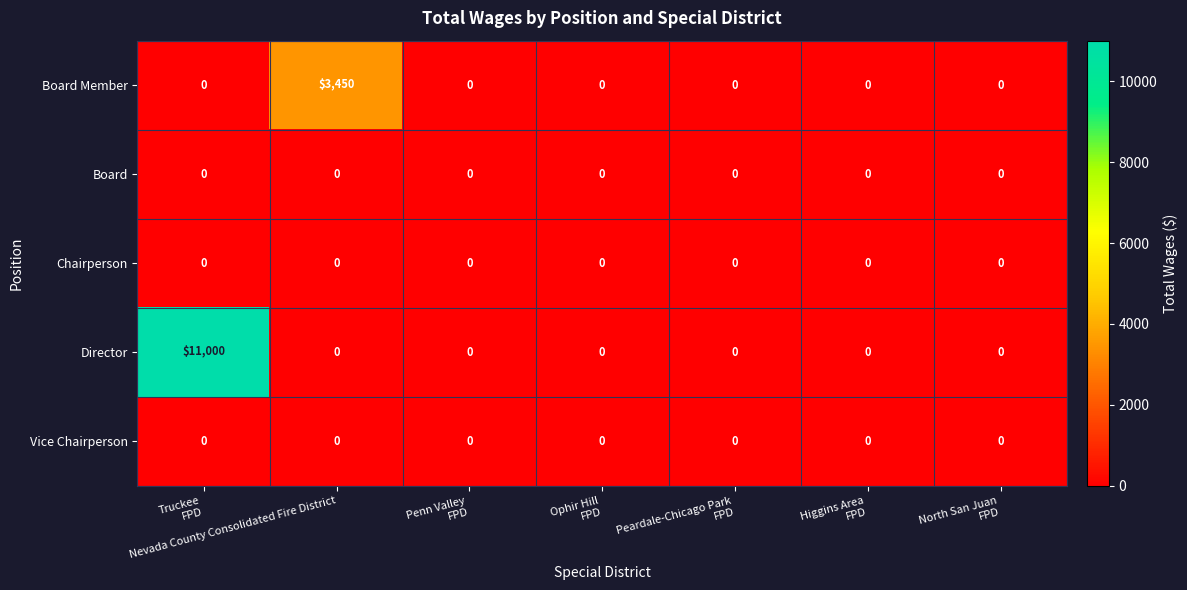

What is the greatest value displayed?

11000